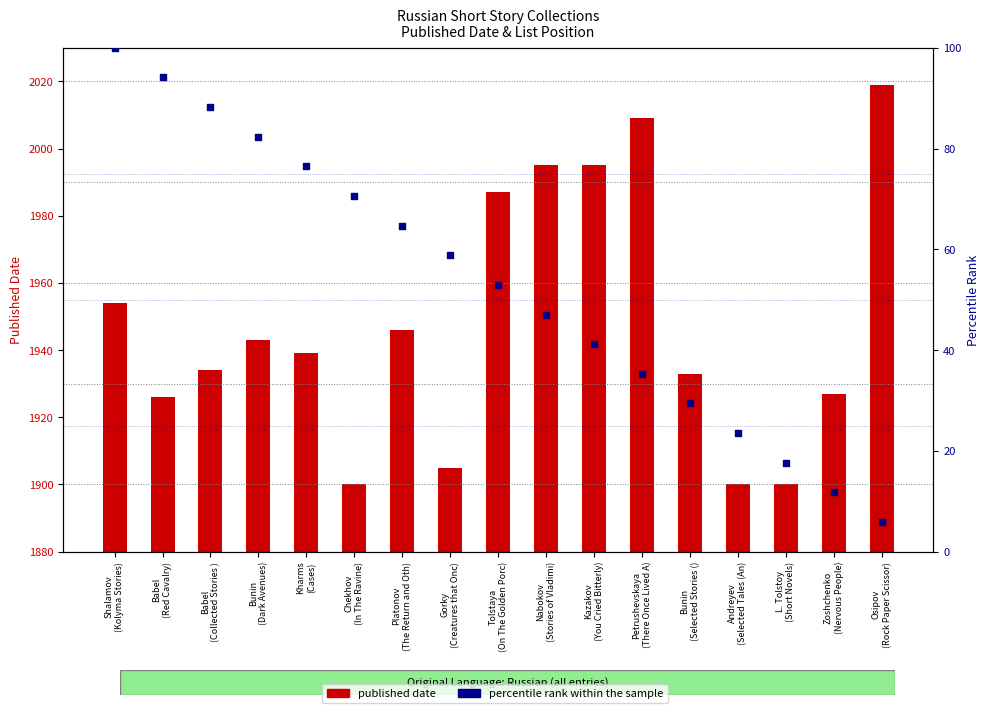

Which series reaches the maximum Y coordinate?

published date